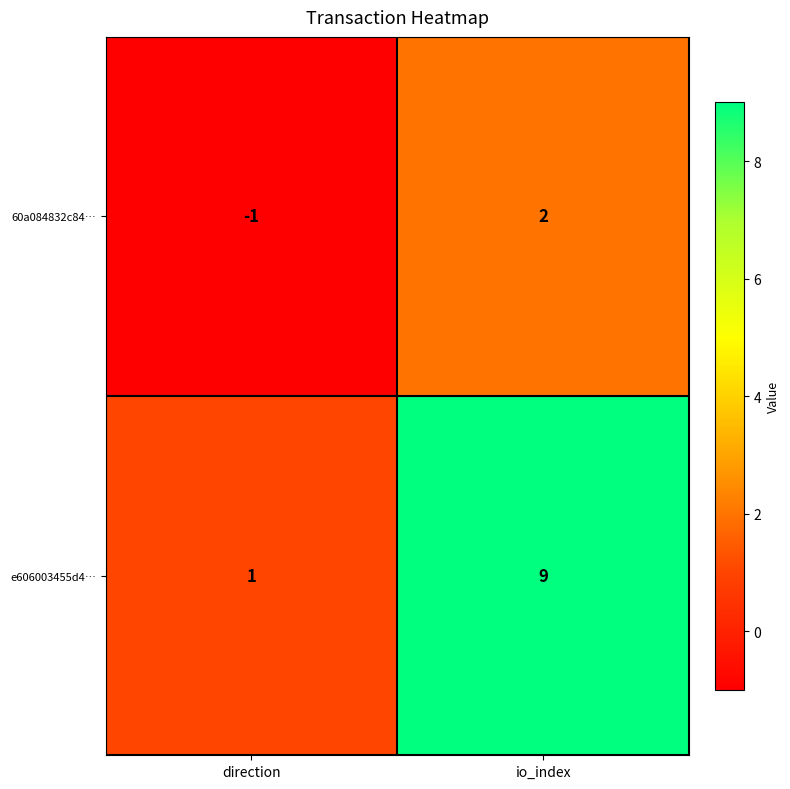

What is the smallest value displayed?

-1